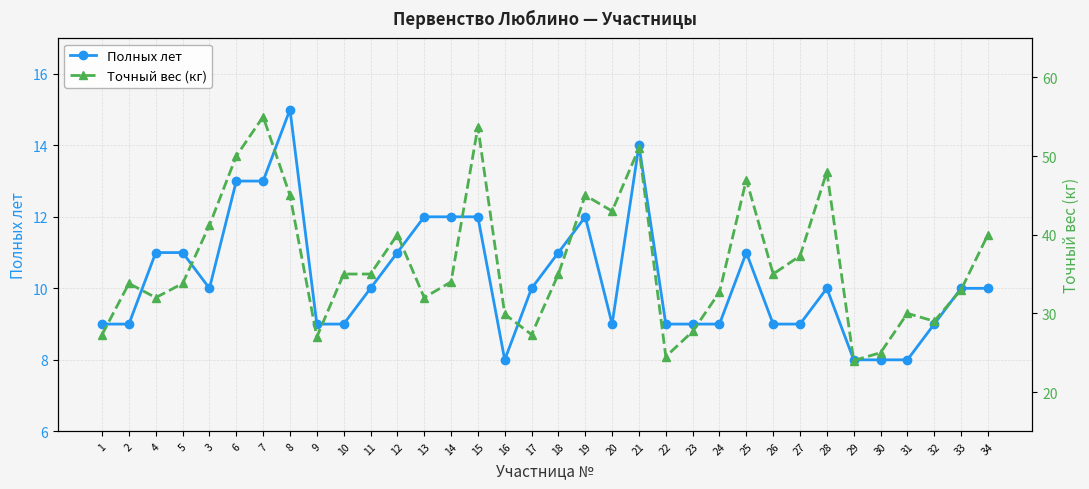

At which label does Полных лет first exceed 10?

4